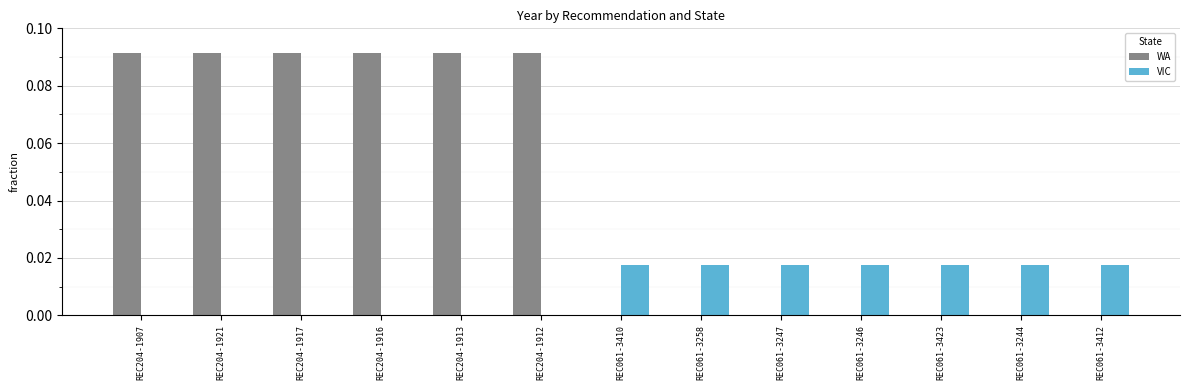

The VIC series shows 0.0 at REC061-3423. True or false?

True